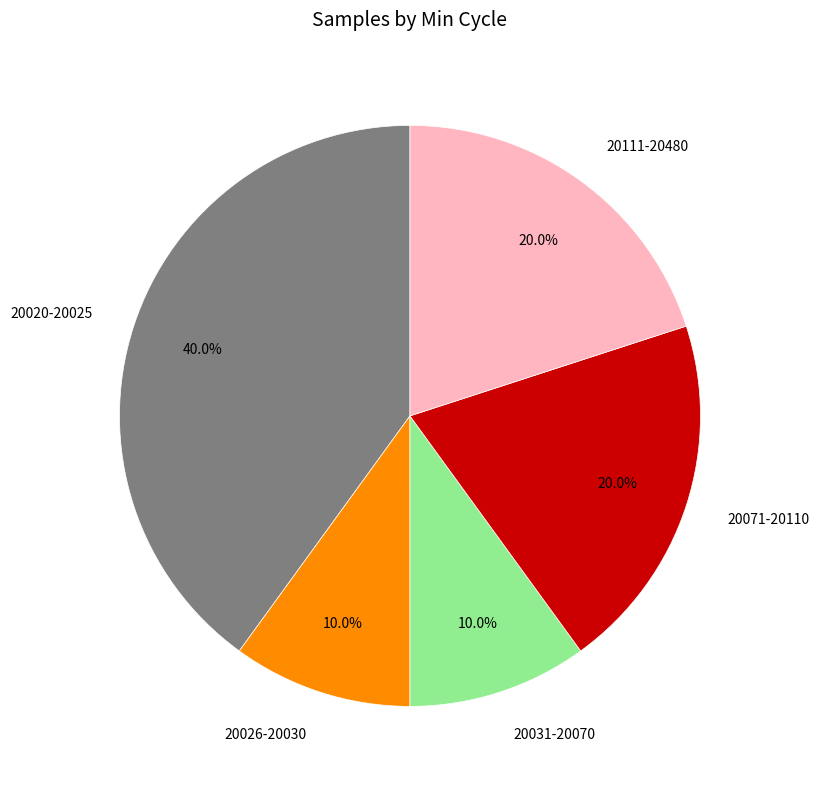

What portion of the pie excludes 20031-20070?

90.0%